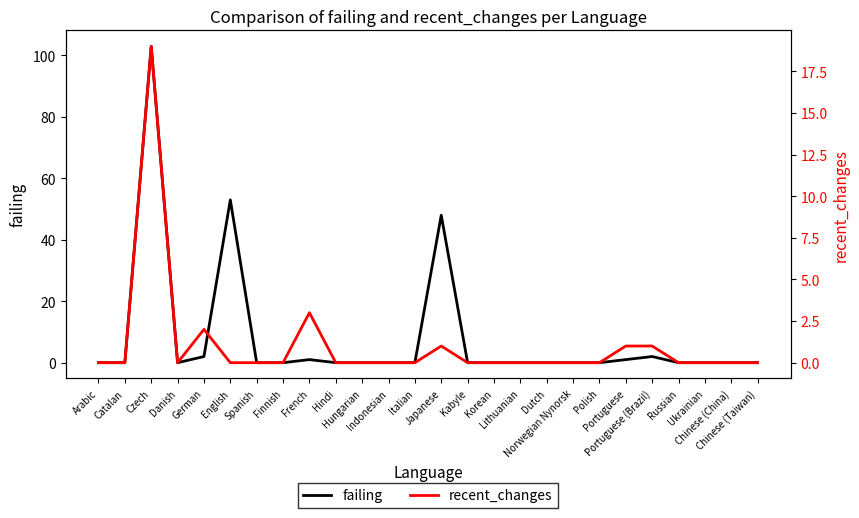

Is the value of recent_changes at Czech greater than the value of failing at Lithuanian?

Yes